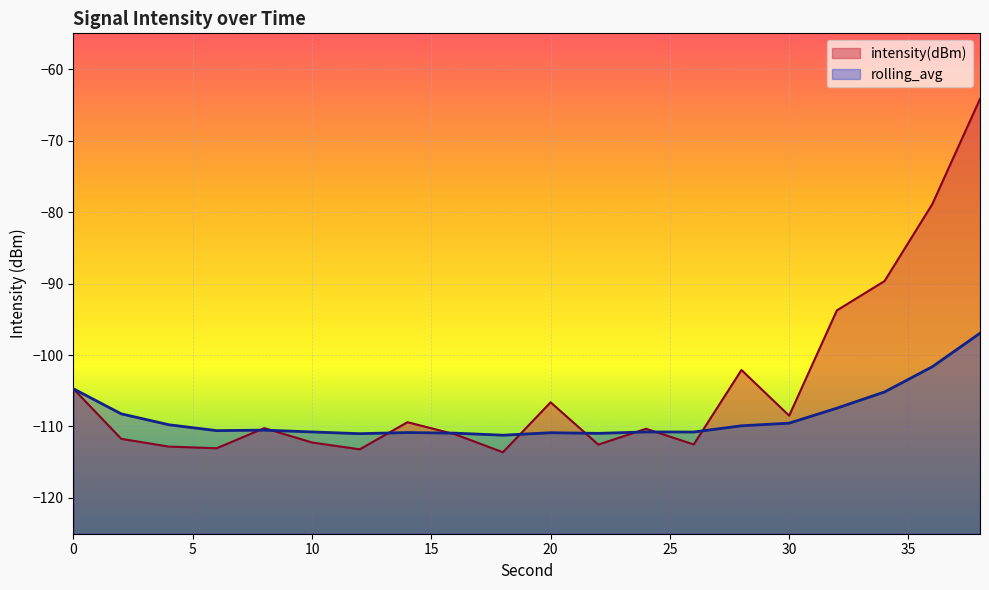

What is the difference between the maximum and minimum values in the intensity(dBm) series?

49.4